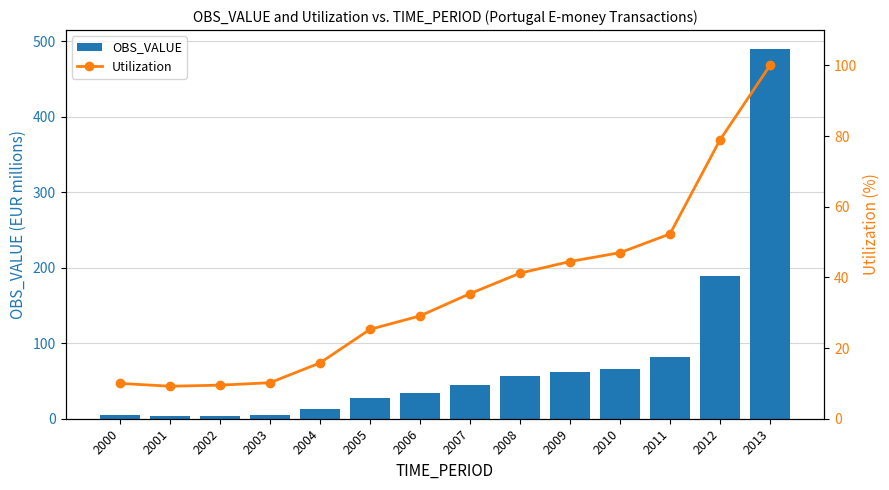

Reading left to right, what are all the values shown in this chart?

OBS_VALUE: 4.6	3.4	4.1	5.4	12.3	27.5	34.0	45.2	56.2	61.7	66.5	81.7	189.1	490.3
Utilization: 10.0	9.2	9.5	10.2	15.8	25.3	29.1	35.4	41.2	44.5	47.0	52.3	78.9	100.0